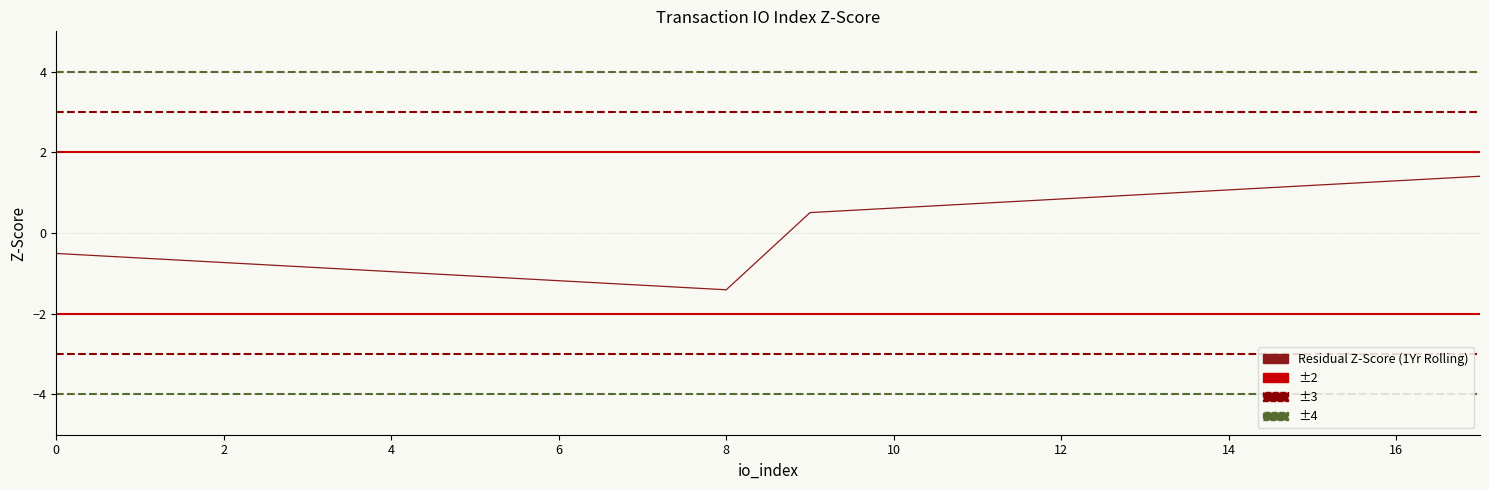

What is the maximum value shown in the chart?

1.4